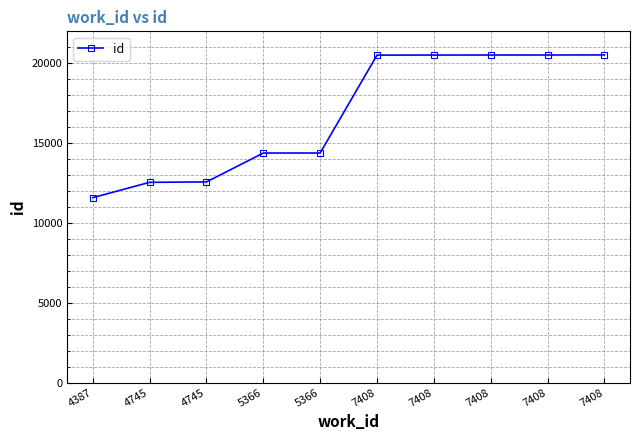

What is the value of the 7th point from the left?

20510